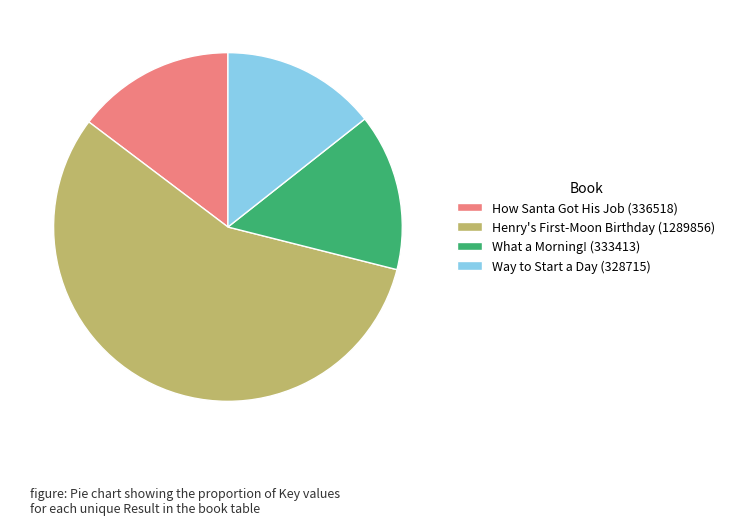

Approximately how many times larger is the value at Way to Start a Day (328715) compared to What a Morning! (333413)?

1.0